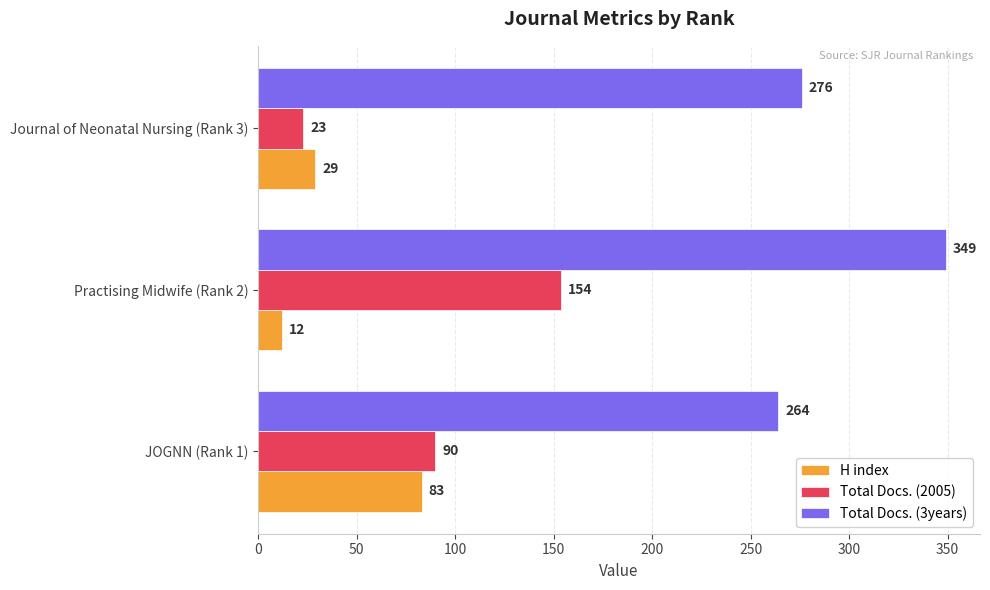

At how many categories does at least one series exceed 248?

3